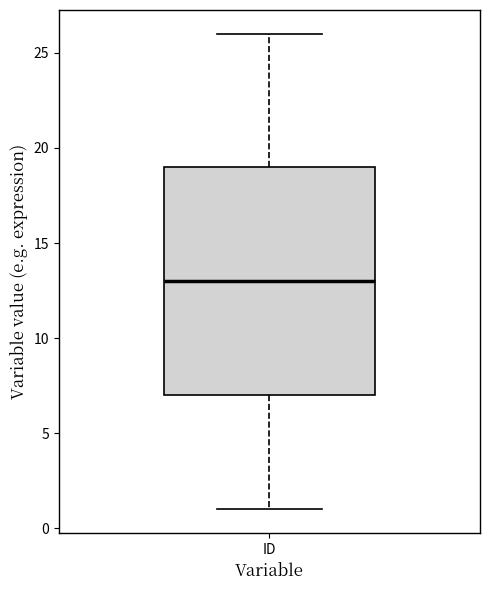

Where is the upper edge of the box for ID on the y-axis? The values are not printed on the chart, so give them approximately, as read against the axis.

19